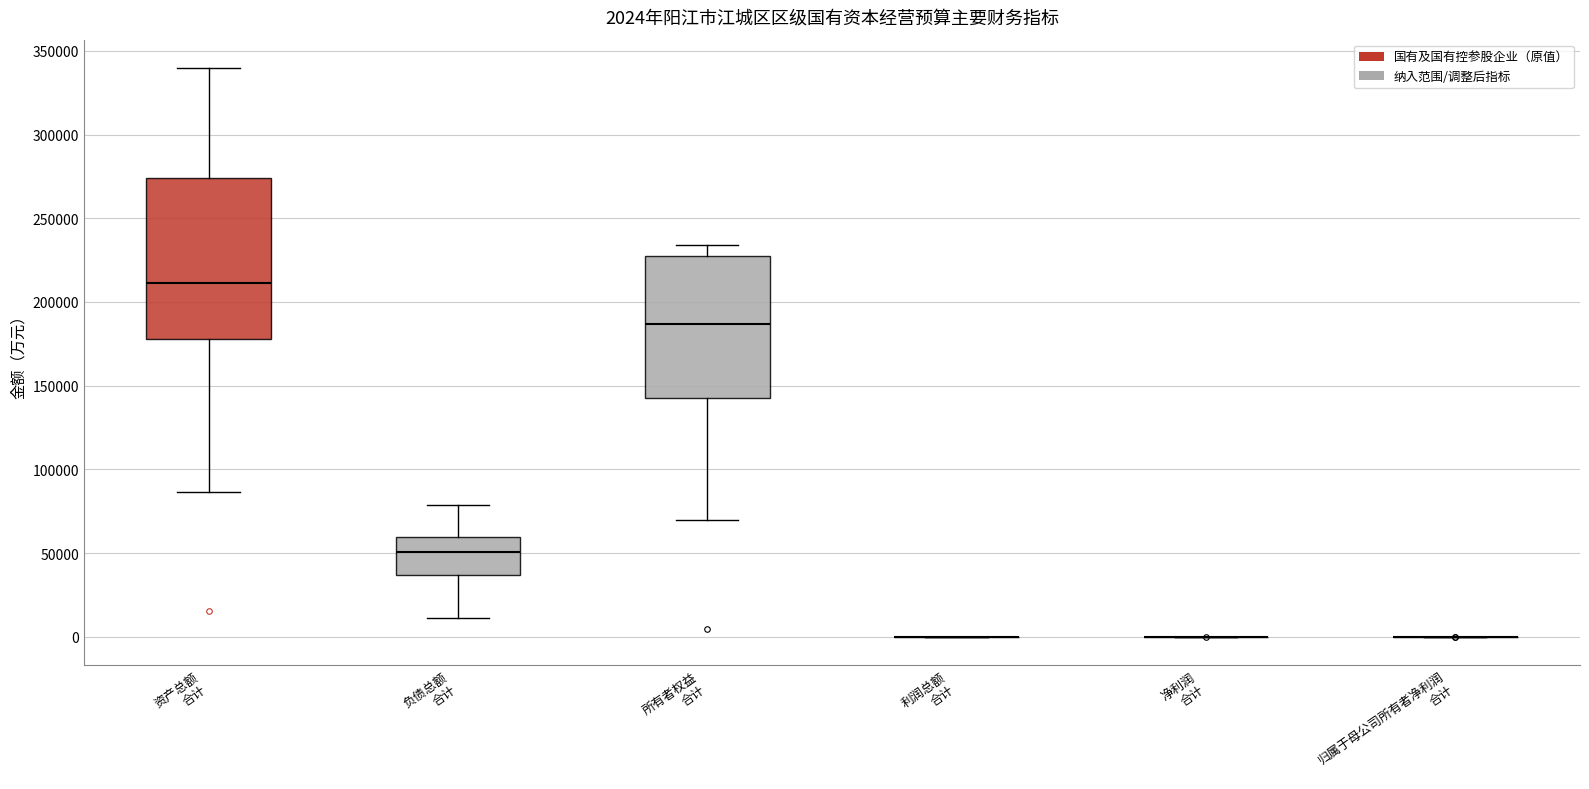

Which box is the tallest, from its lower edge to its upper edge?

资产总额 合计